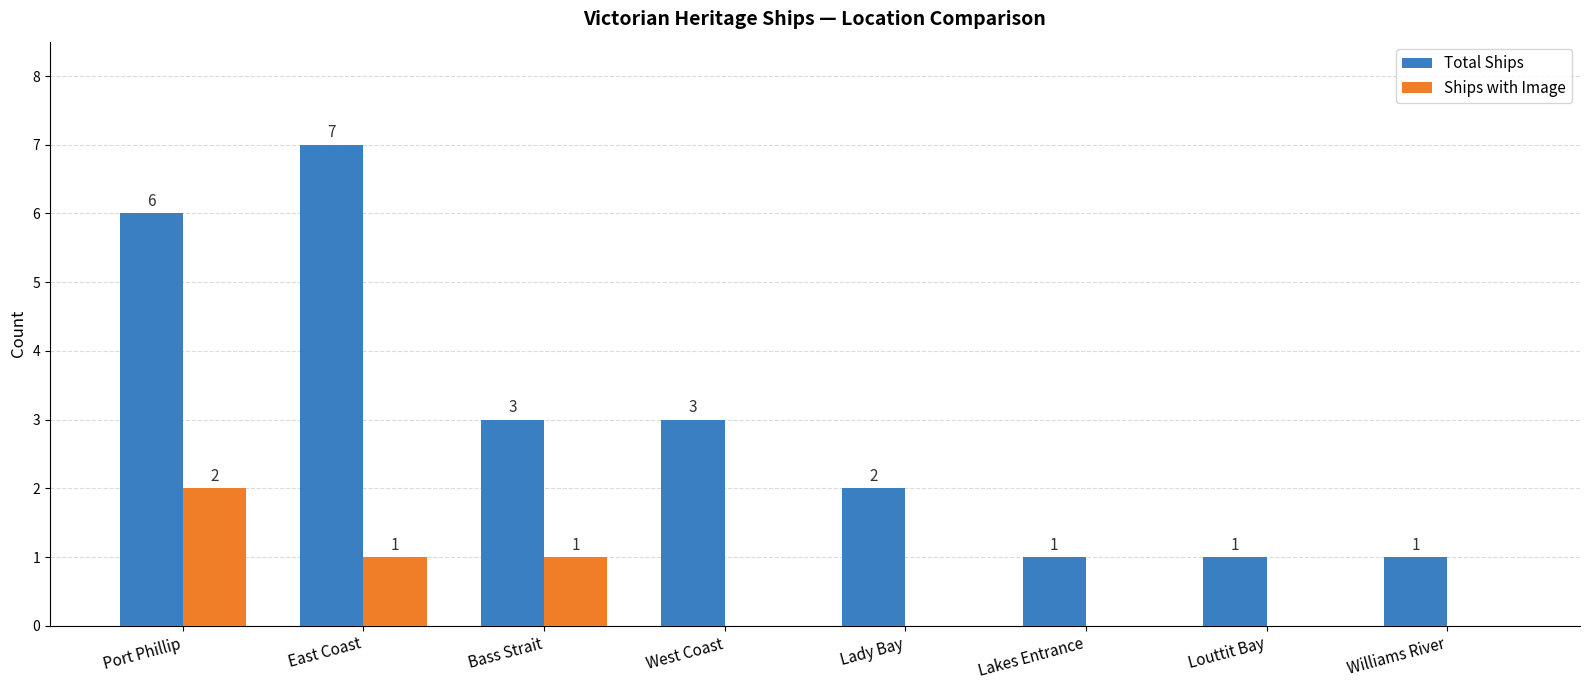

How many groups of bars are there?

8